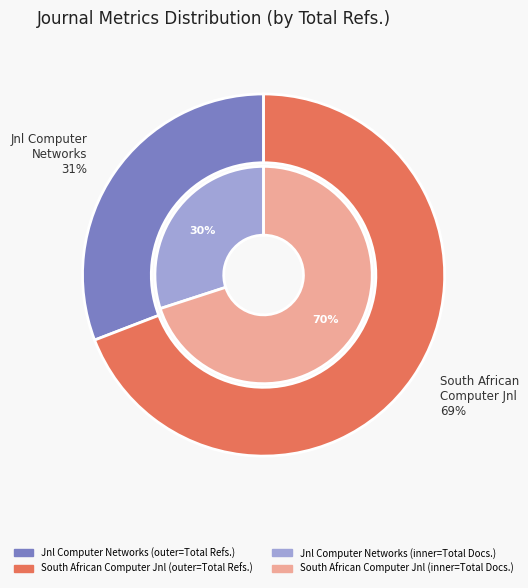

Which has a higher value, Journal of Computer Networks and Communications or South African Computer Journal?

South African Computer Journal